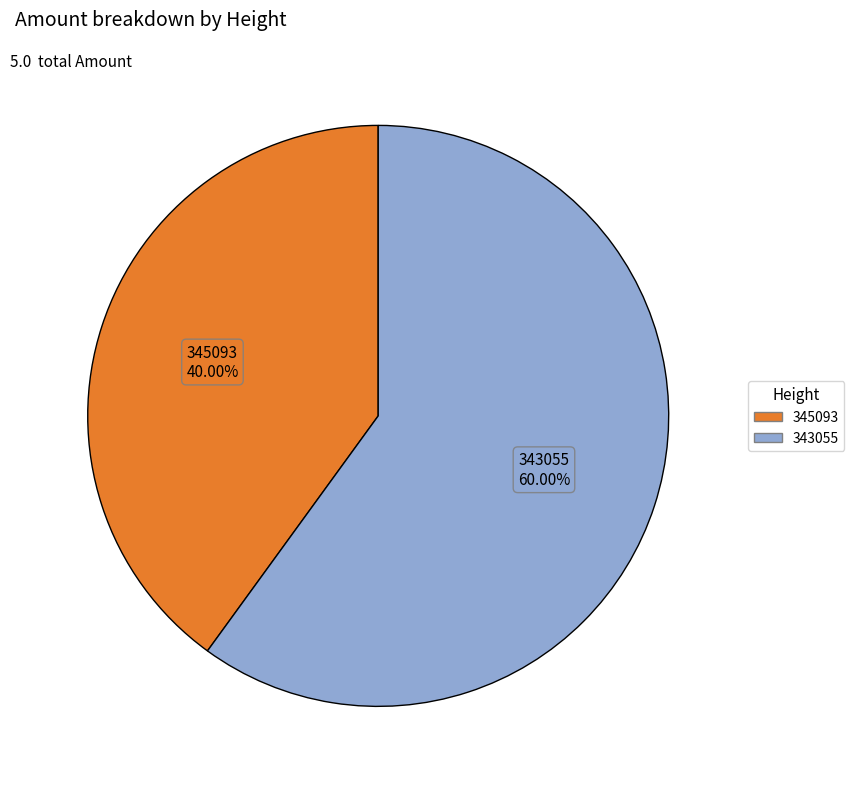

True or false: 343055 accounts for 54% of the total.

False